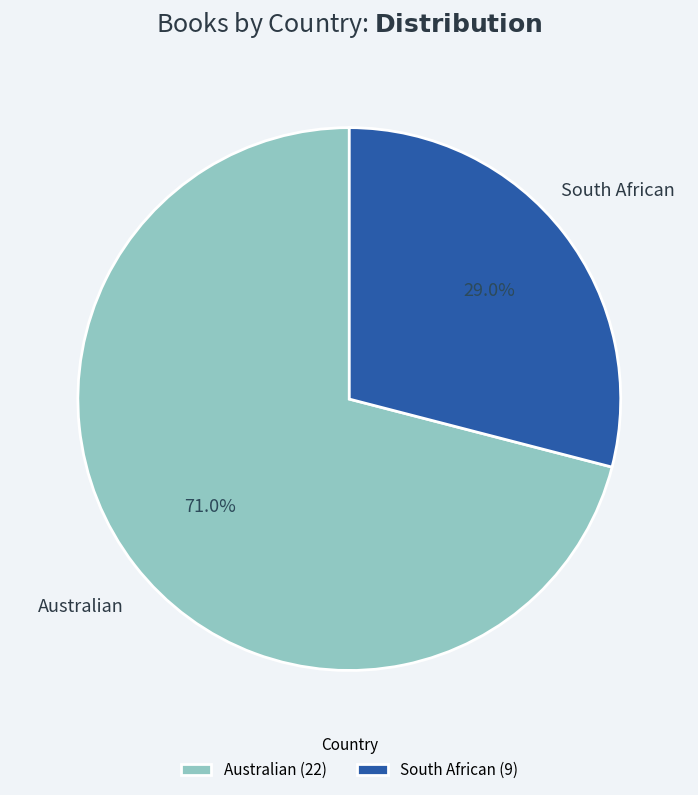

What is the total percentage of Australian and South African?

100.0%